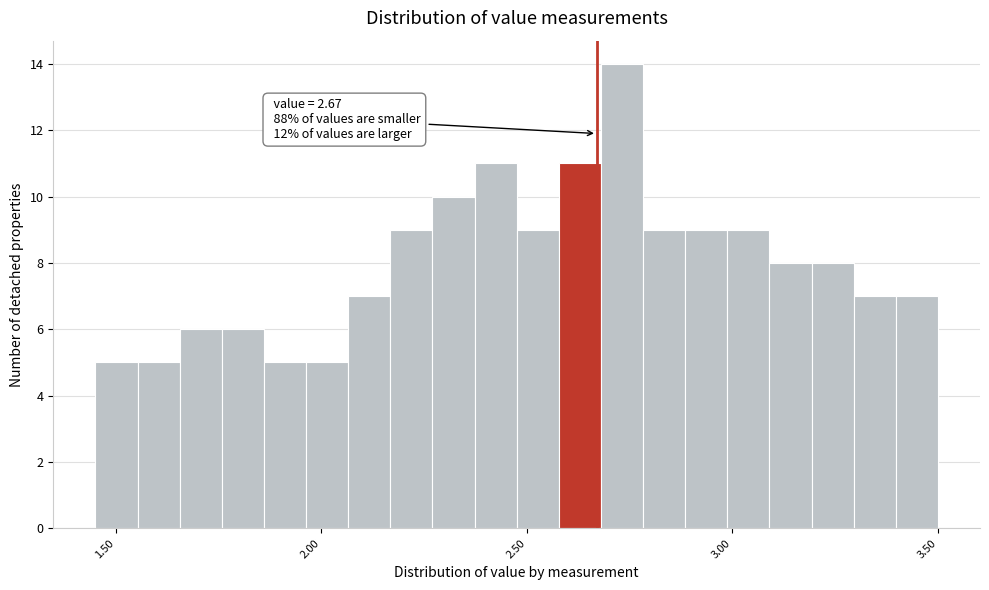

Around what value on the x-axis is the tallest bar? Give the approximate position of its centre, as read against the axis.

2.75